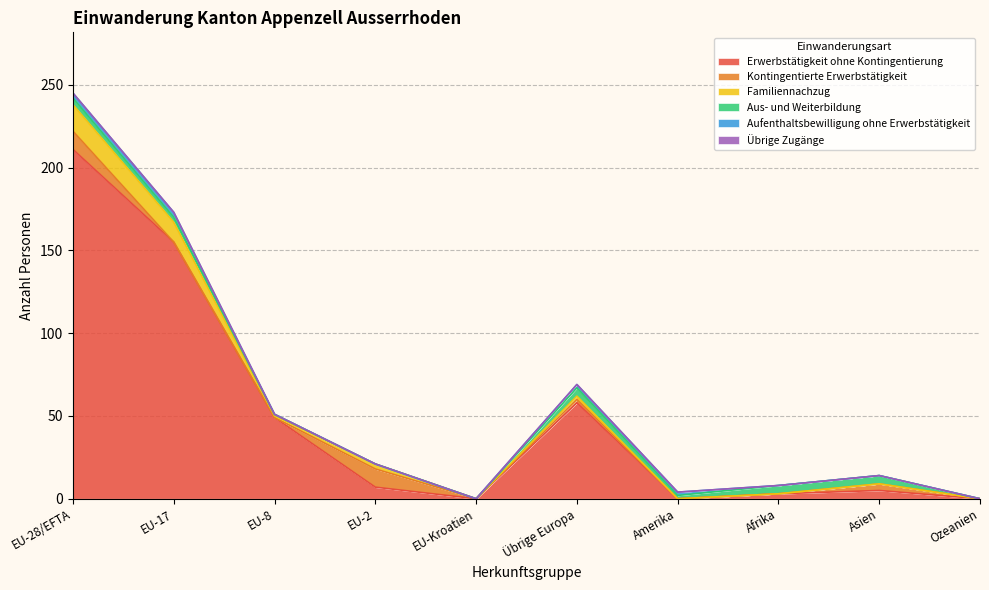

Is the value of Kontingentierte Erwerbstätigkeit at EU-28/EFTA greater than the value of Aus- und Weiterbildung at Übrige Europa?

Yes